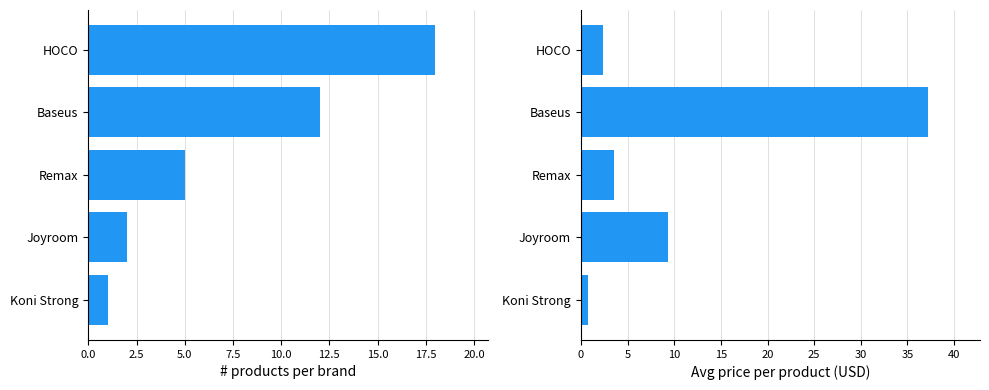

Does the chart contain stacked bars?

No